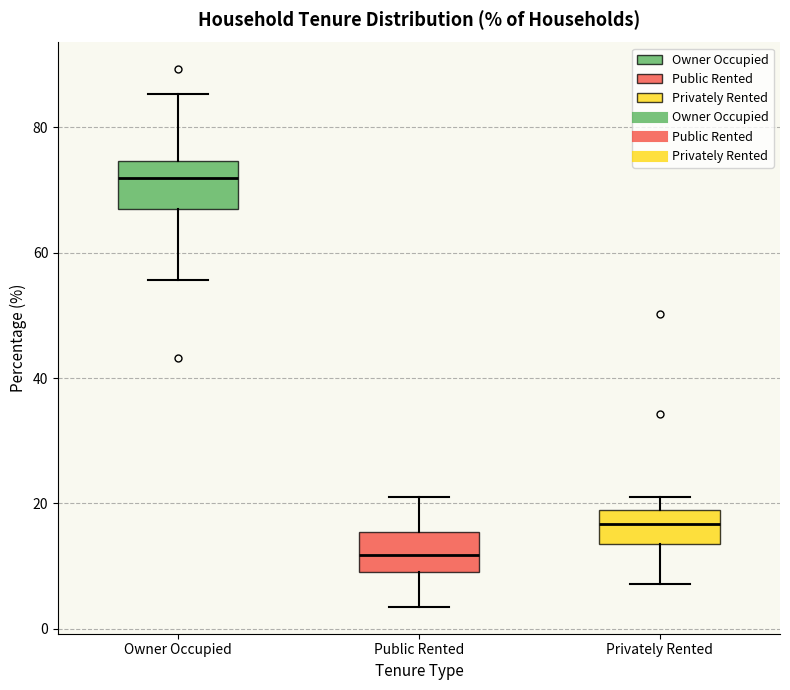

Where is the upper edge of the box for Public Rented on the y-axis? The values are not printed on the chart, so give them approximately, as read against the axis.

16